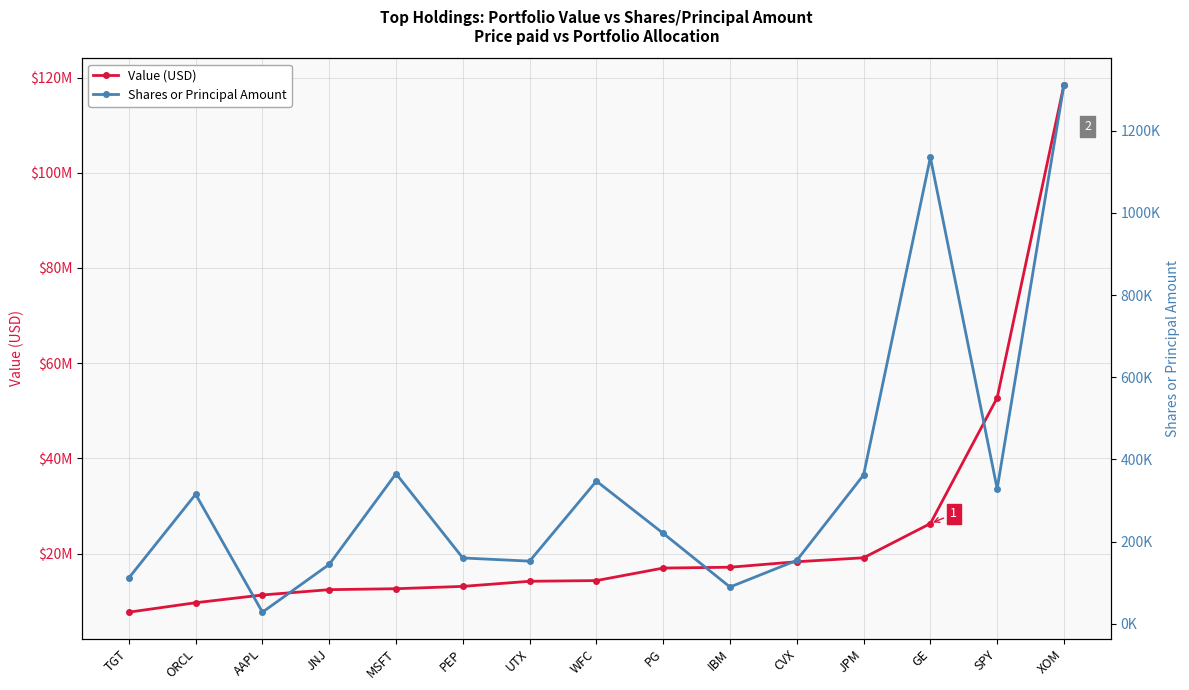

List the series in order of their peak value, lowest first.

Shares or Principal Amount, Value (USD)